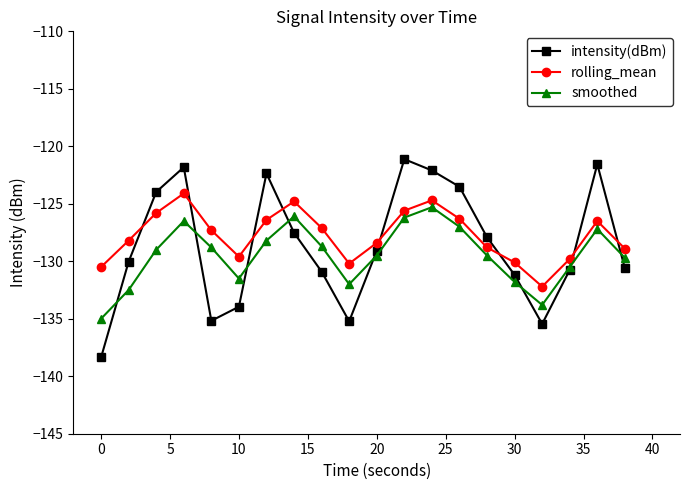

What is the minimum value for smoothed?

-135.0